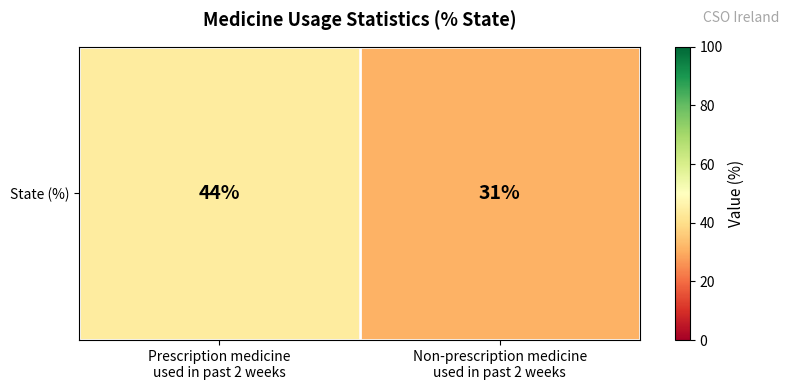

The chart shows a value of 44 at Prescription medicine
used in past 2 weeks. True or false?

True